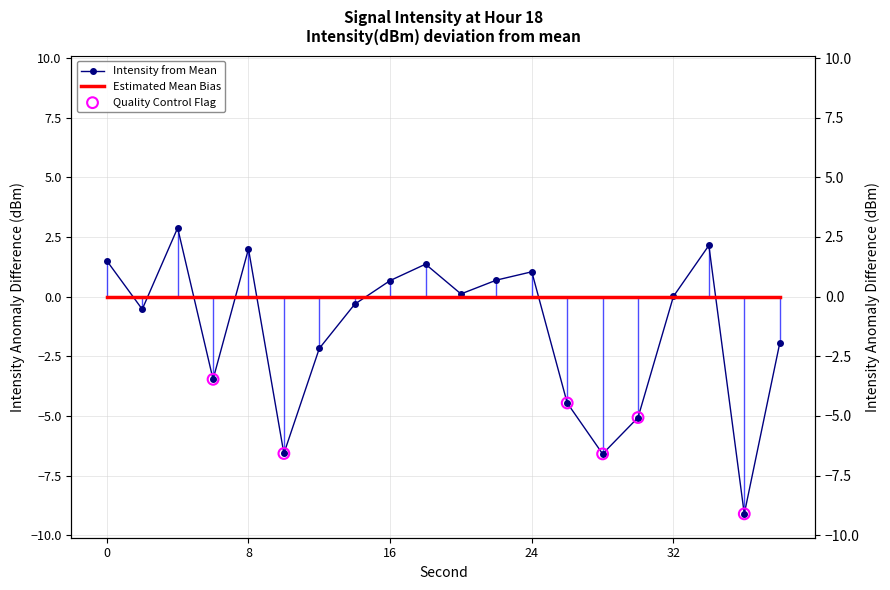

Between 26 and 22, which is larger?

22